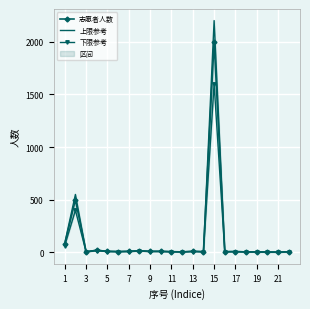

True or false: 志愿者人数 has more than 1 points higher than both neighbors.

True